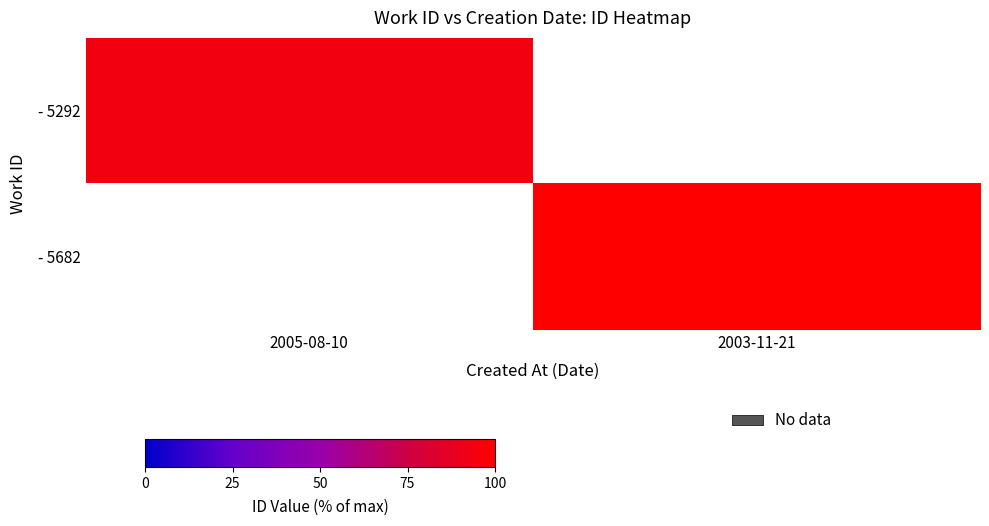

At which label does - 5292 reach its peak?

2005-08-10